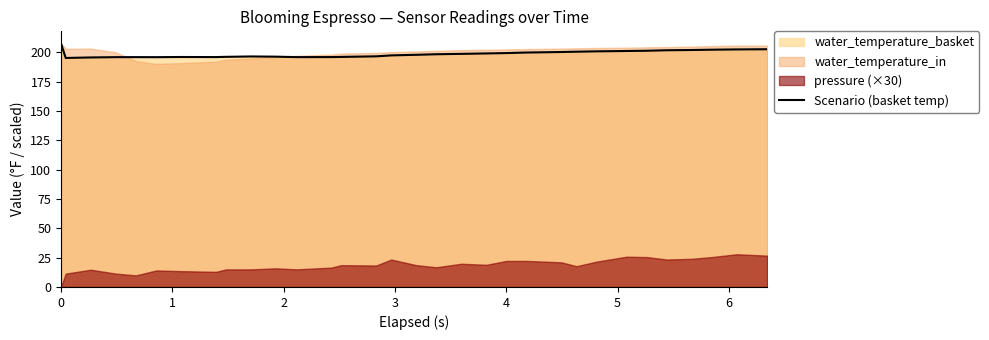

What is the sum of all values?

6356.7